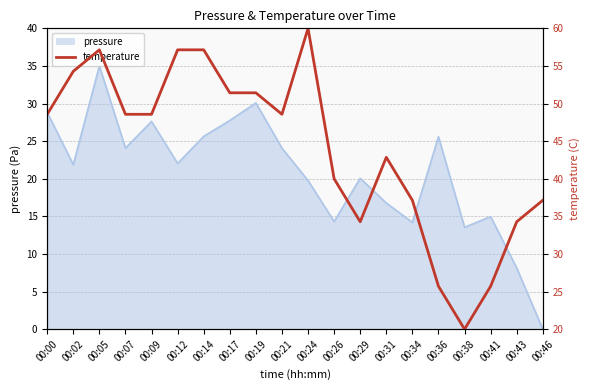

How many data points are less than 48?

9